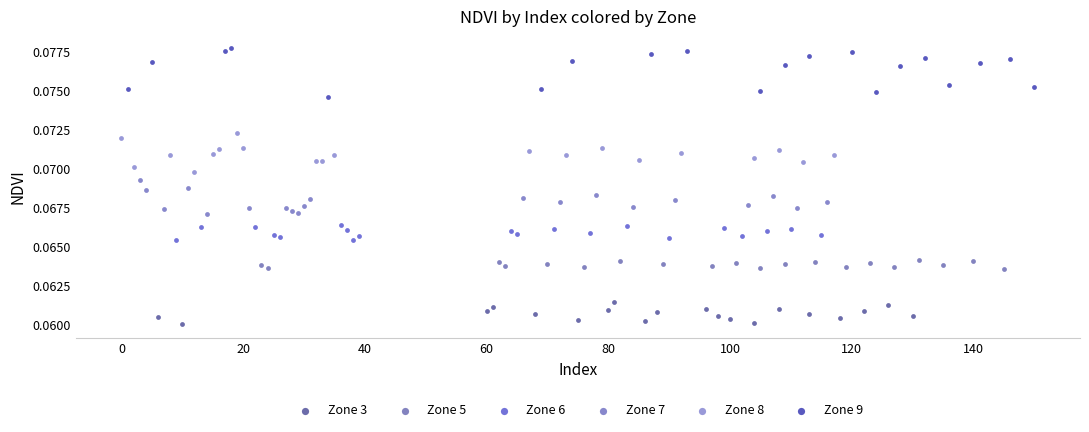

Which series contains the highest Y value?

Zone 9